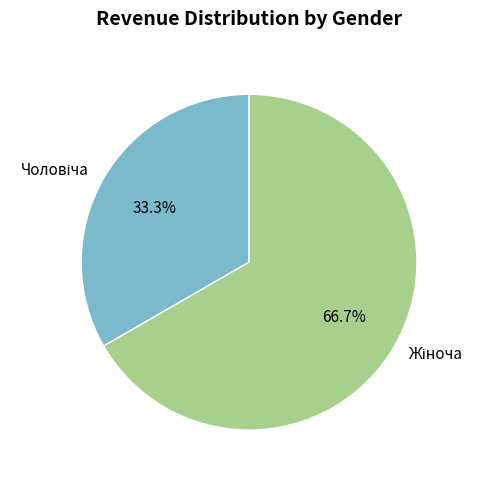

Is there a majority slice in this chart?

Yes